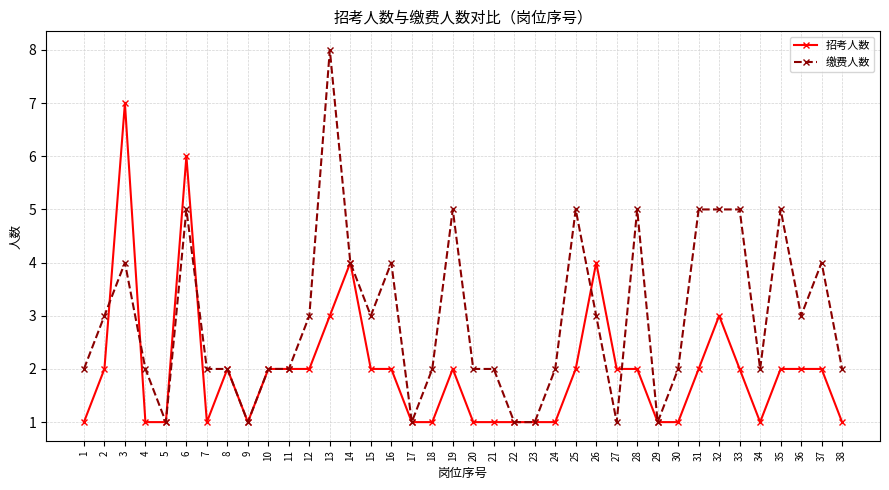

Does the chart display data point markers on the line(s)?

Yes